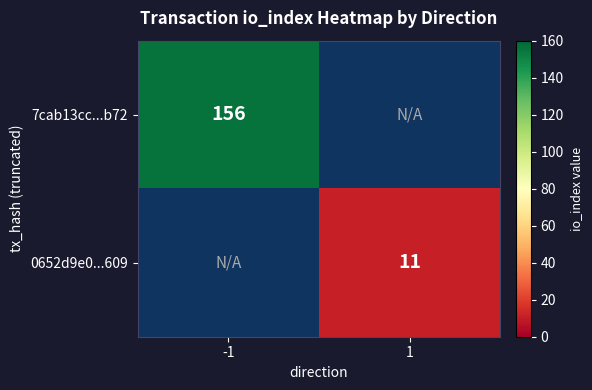

Which label corresponds to the largest value in the chart?

-1